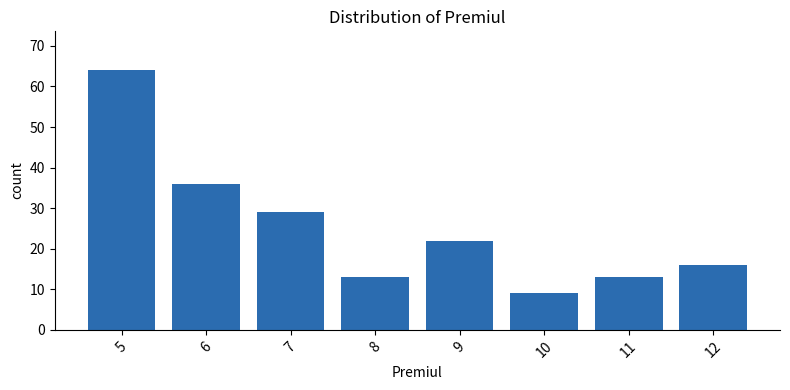

Reading left to right, extract all data points from this chart.

64	36	29	13	22	9	13	16